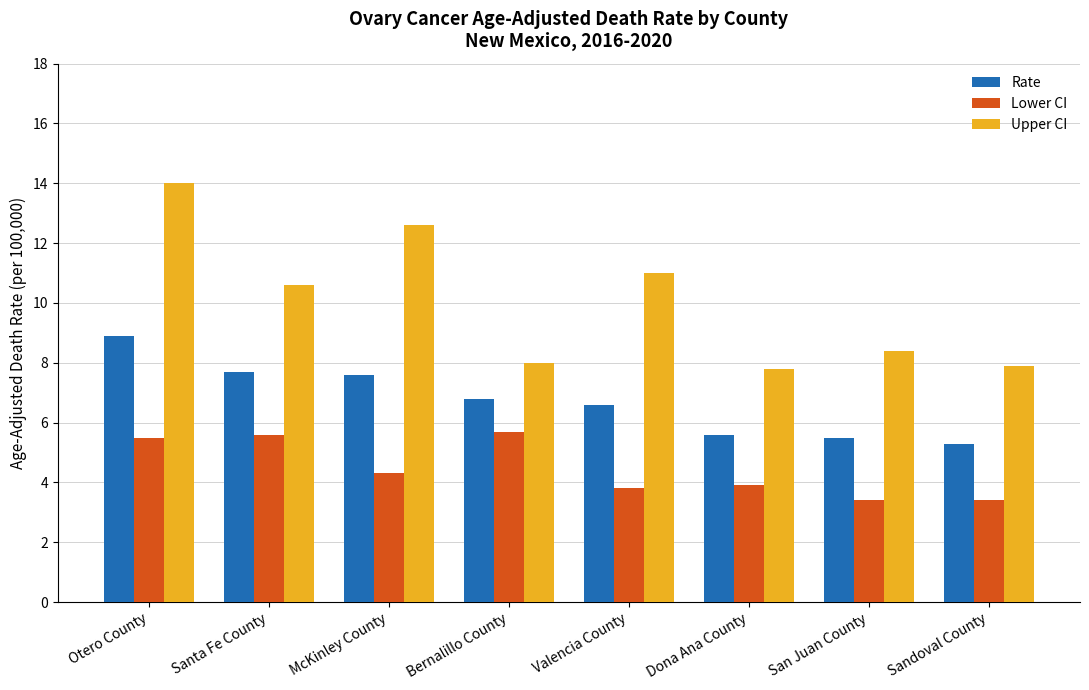

The value of Upper CI at Santa Fe County is 4.9. True or false?

False